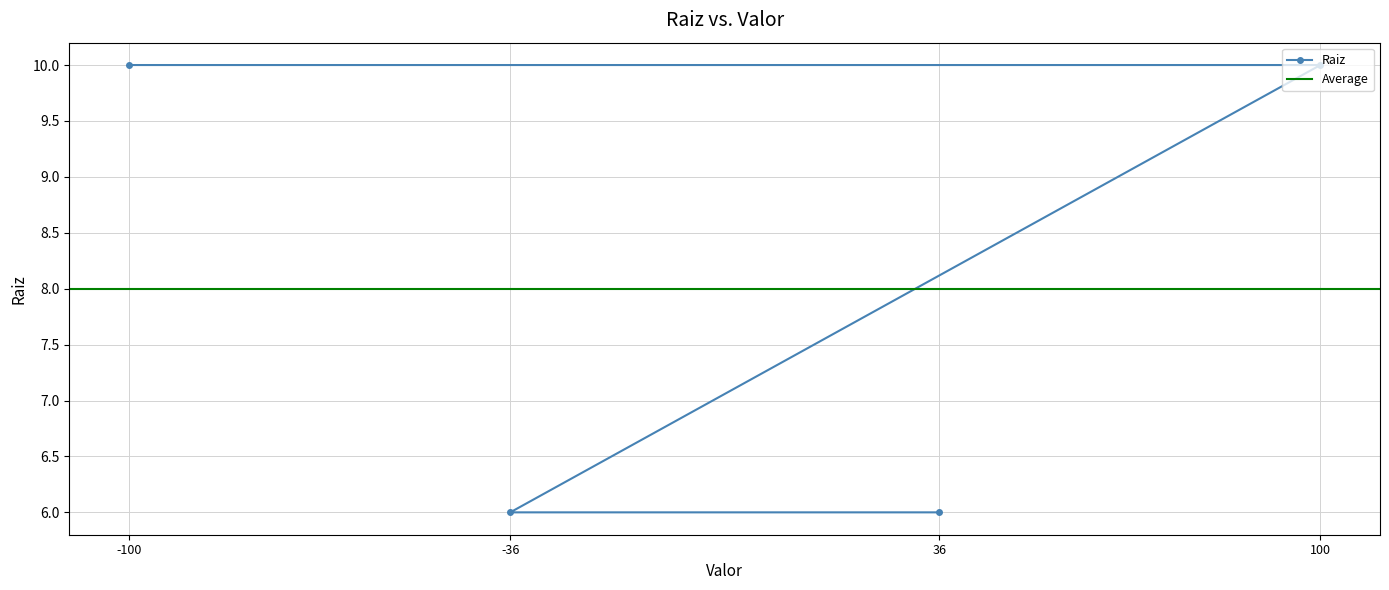

How many values are below 10?

2